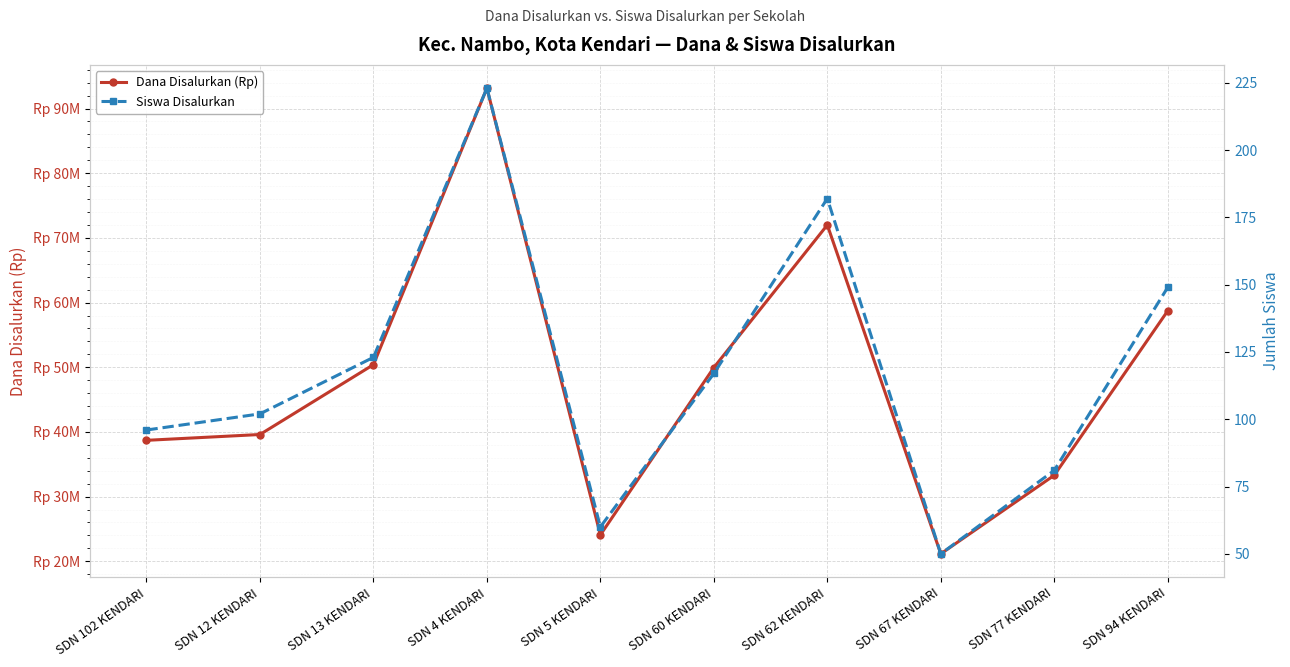

In Siswa Disalurkan, how many points are lower than both neighbors (excluding endpoints)?

2